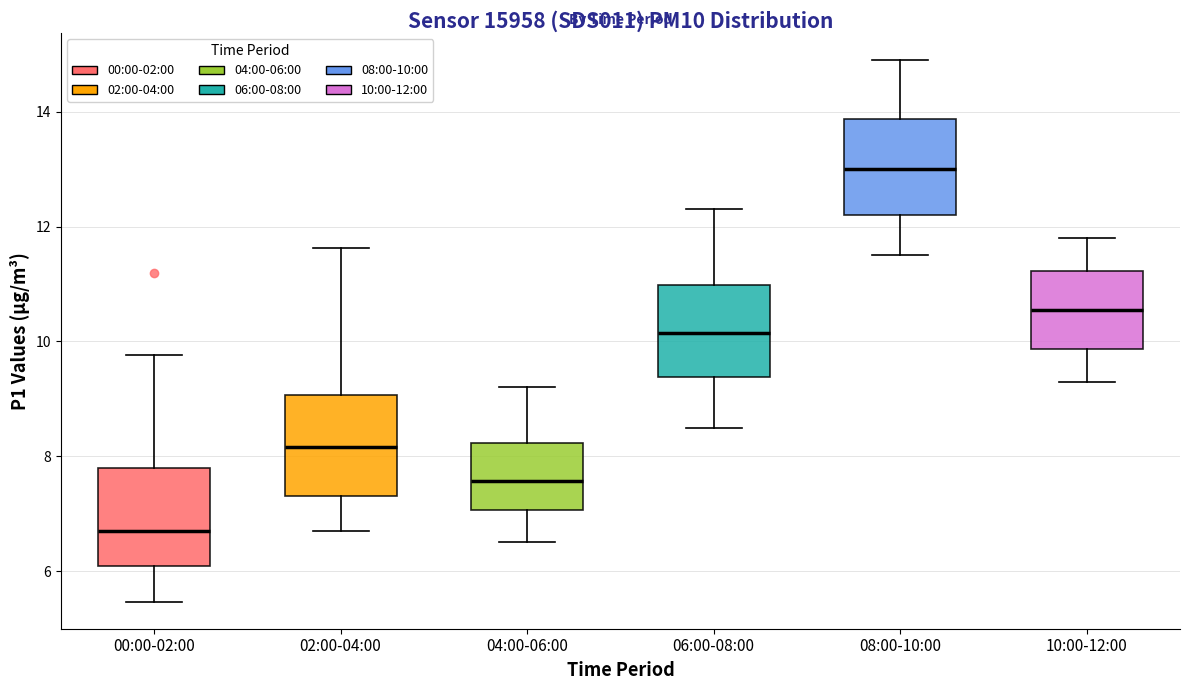

Reading left to right, read every box against the y-axis: the position of its median line, the range the box covers, and the ends of its whiskers. The values are not printed on the chart, so give them approximately, as read against the axis.

00:00-02:00: median 6.8, box 6.0 to 7.8, whiskers 5.4 to 9.8
02:00-04:00: median 8.2, box 7.4 to 9.0, whiskers 6.8 to 11.6
04:00-06:00: median 7.6, box 7.0 to 8.2, whiskers 6.6 to 9.2
06:00-08:00: median 10.2, box 9.4 to 11.0, whiskers 8.6 to 12.4
08:00-10:00: median 13.0, box 12.2 to 13.8, whiskers 11.6 to 15.0
10:00-12:00: median 10.6, box 9.8 to 11.2, whiskers 9.4 to 11.8